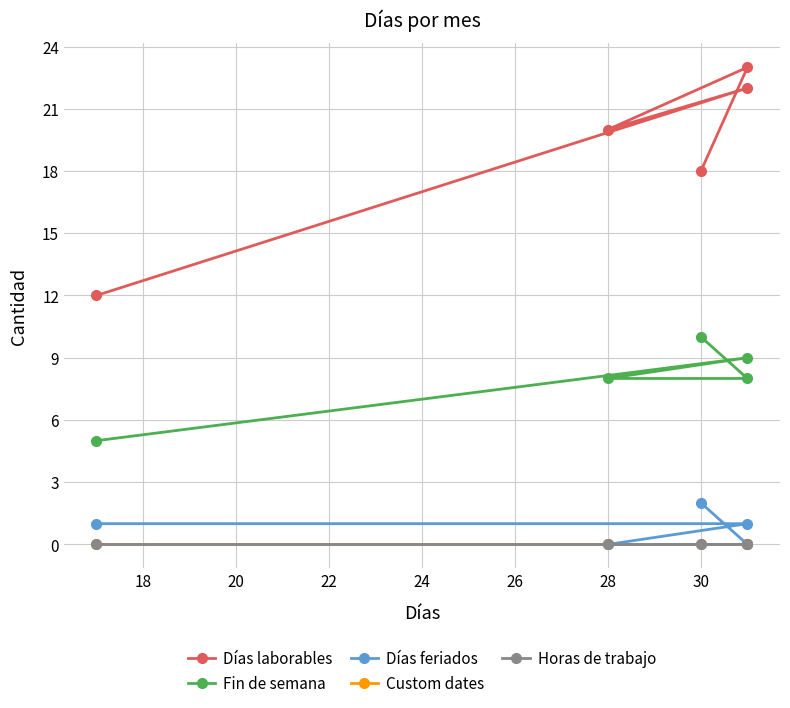

The Días feriados series shows 2 at 18. True or false?

False